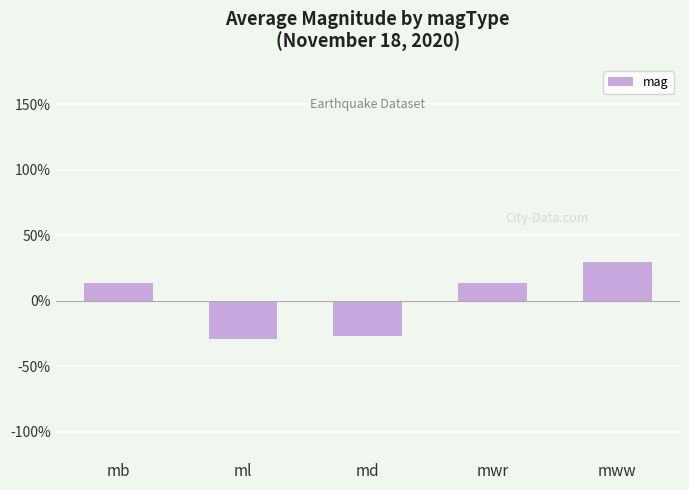

At which category does the chart reach its peak across all series?

mww